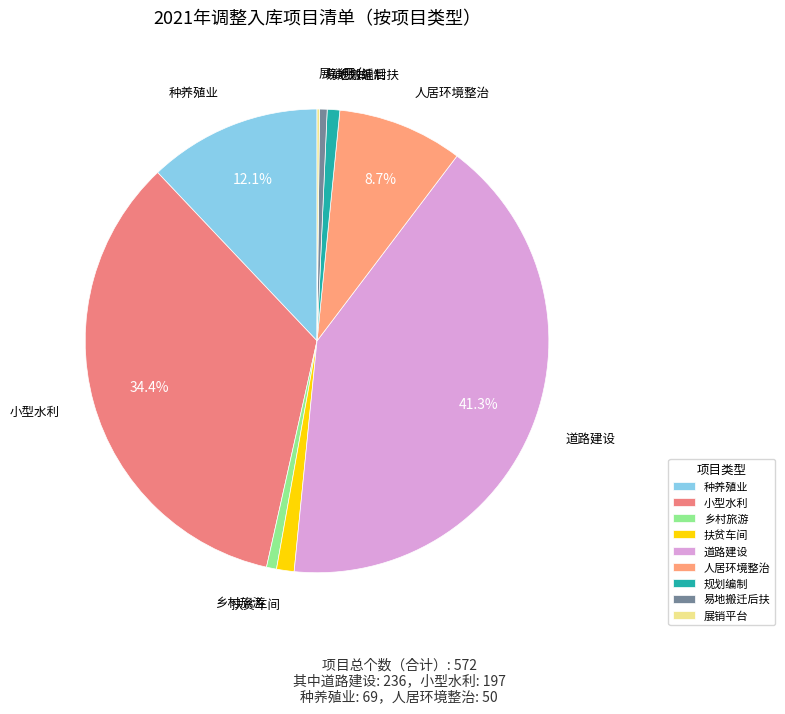

What is the largest slice in the pie chart?

道路建设